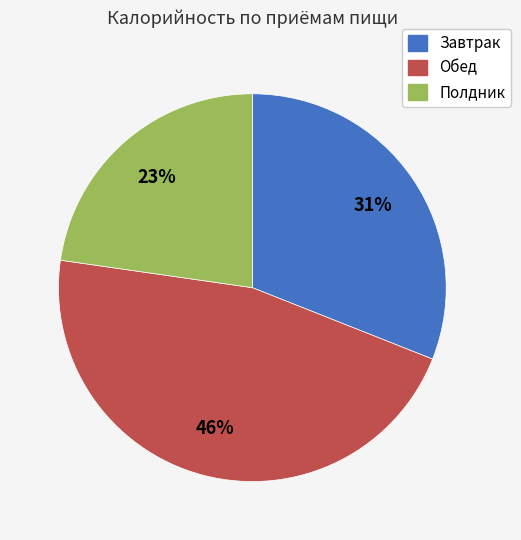

Which slice is the smallest?

Полдник